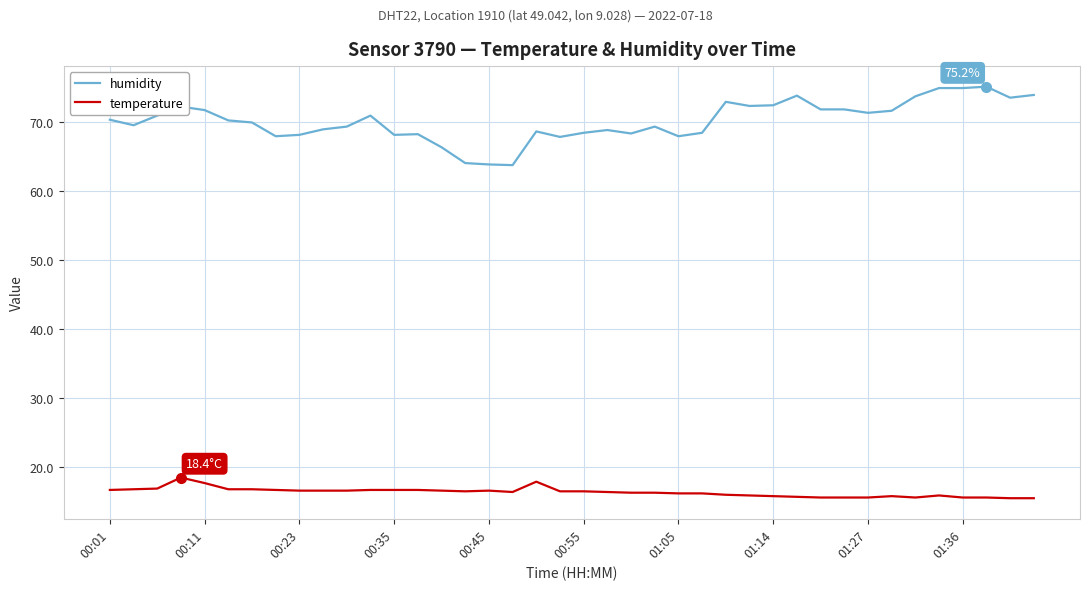

How many series are shown in this chart?

2